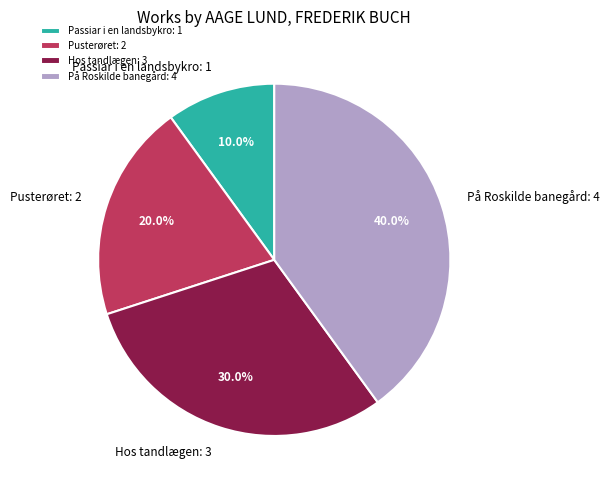

To the nearest percent, what is the difference between the Hos tandlægen and Passiar i en landsbykro slice percentages?

20%